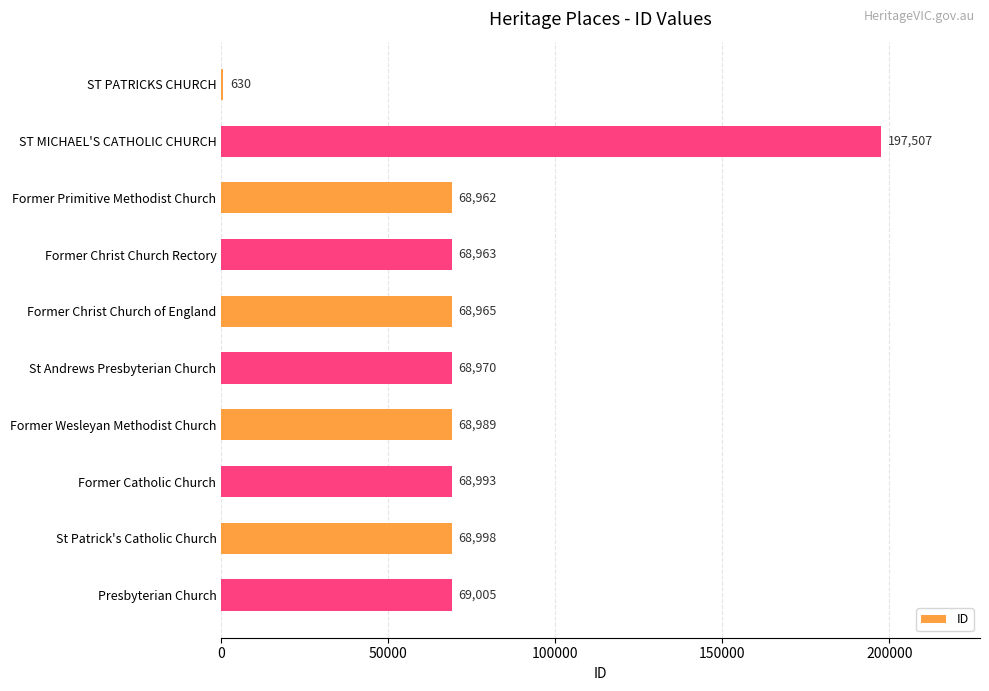

What is the greatest value displayed?

197507